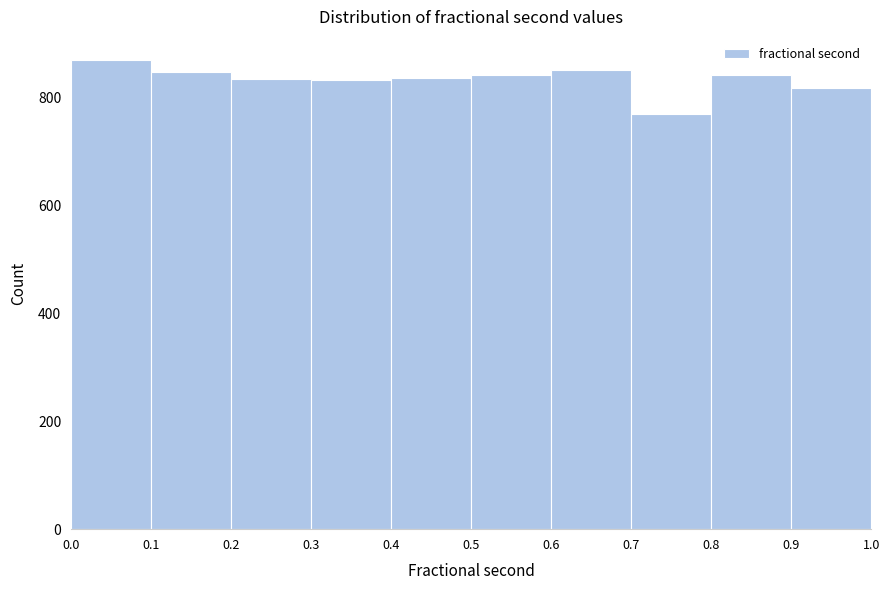

Reading left to right, transcribe this chart: for each bar, give the range it covers on the x-axis and its height. The values are not printed on the chart, so give them approximately, as read against the axis.

0.0 to 0.1: 860
0.1 to 0.2: 840
0.2 to 0.3: 840
0.3 to 0.4: 840
0.4 to 0.5: 840
0.5 to 0.6: 840
0.6 to 0.7: 860
0.7 to 0.8: 760
0.8 to 0.9: 840
0.9 to 1.0: 820